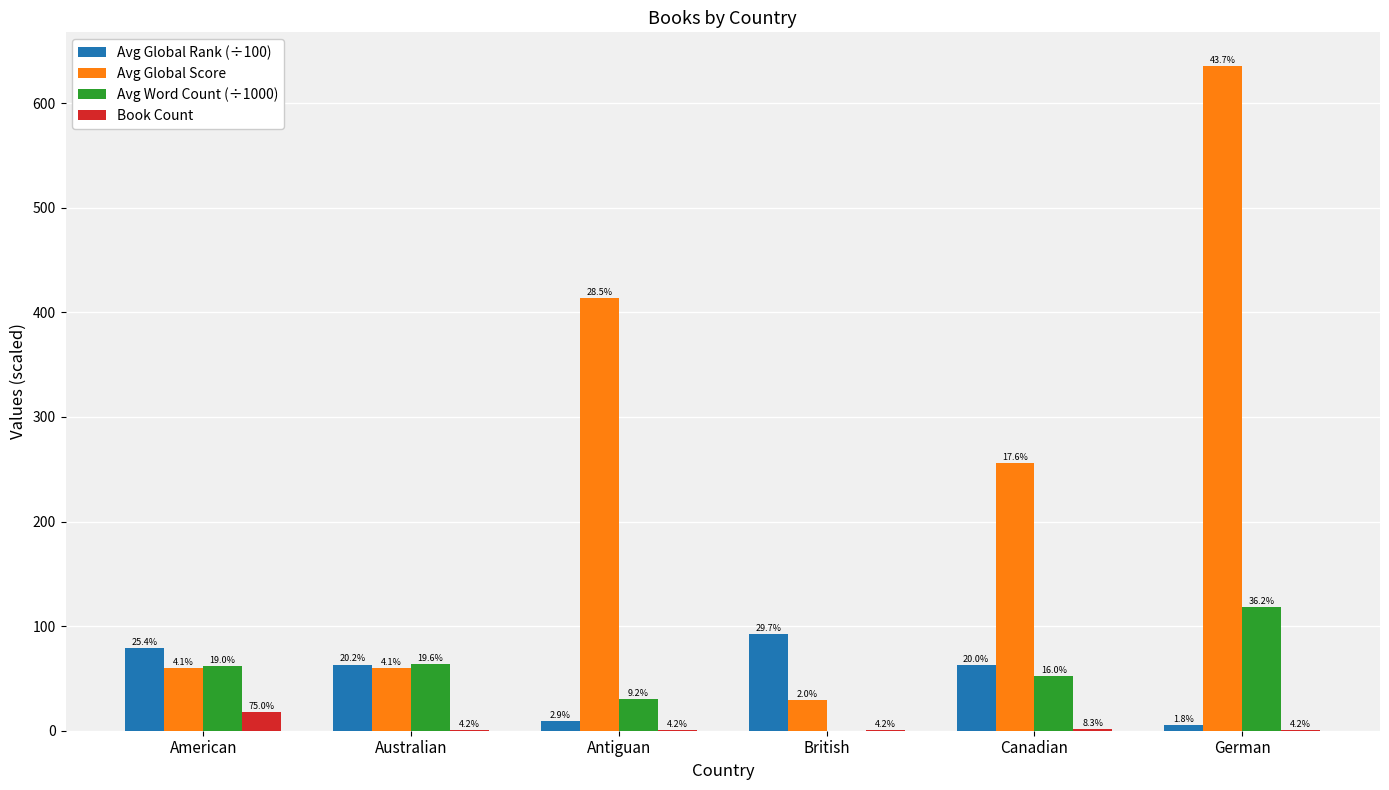

What are all the series names shown in the legend?

Avg Global Rank (÷100), Avg Global Score, Avg Word Count (÷1000), Book Count